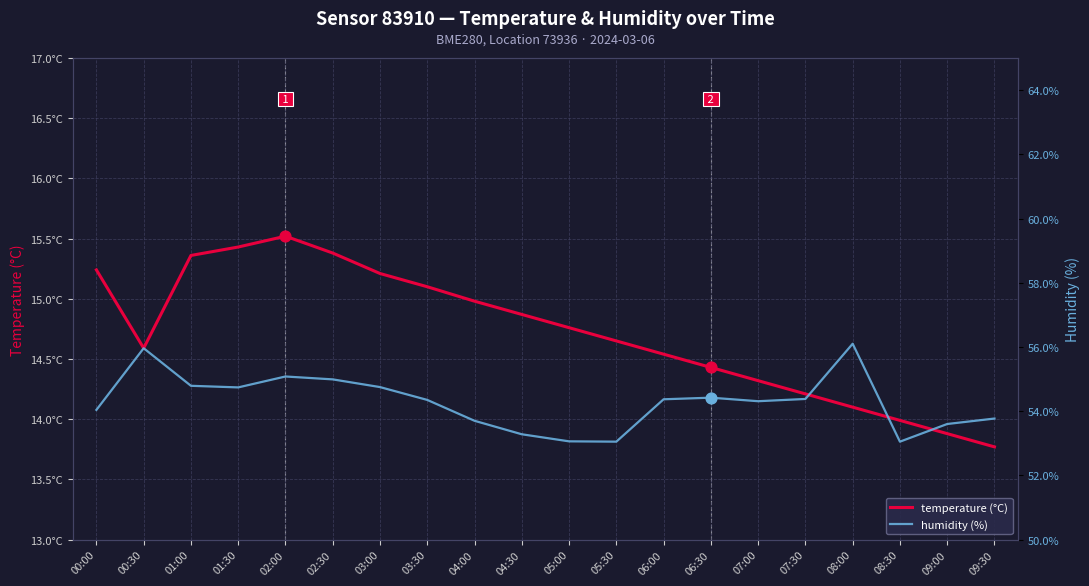

Which series contains the lowest Y value?

temperature